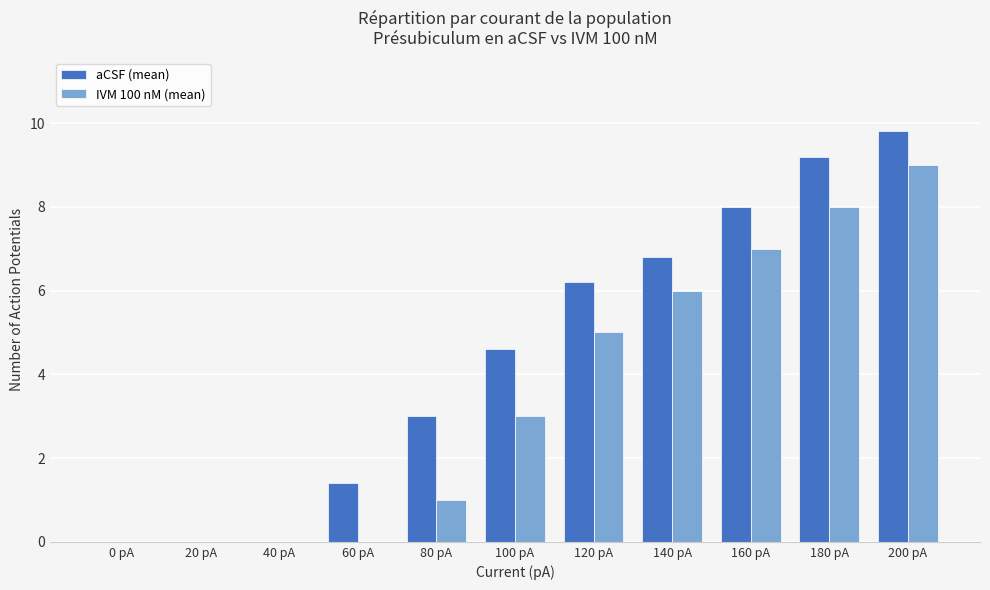

Reading left to right, what are all the values shown in this chart?

aCSF (mean): 0.0	0.0	0.0	1.4	3.0	4.6	6.2	6.8	8.0	9.2	9.8
IVM 100 nM (mean): 0.0	0.0	0.0	0.0	1.0	3.0	5.0	6.0	7.0	8.0	9.0